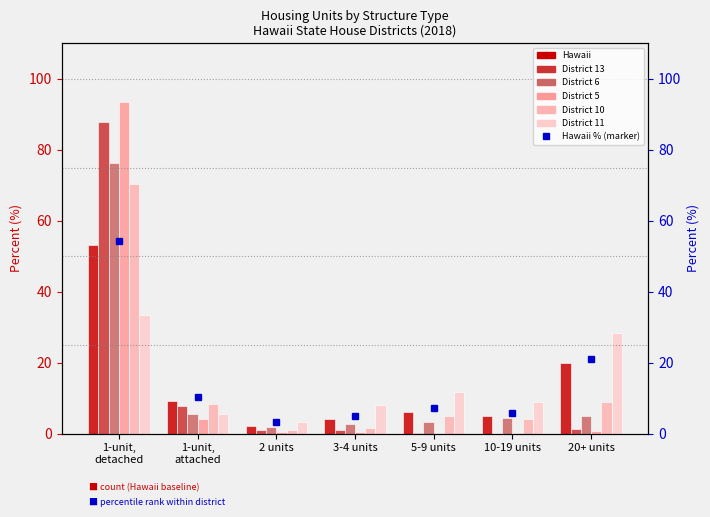

True or false: District 13 has a value of 1.9 at 3-4 units.

False